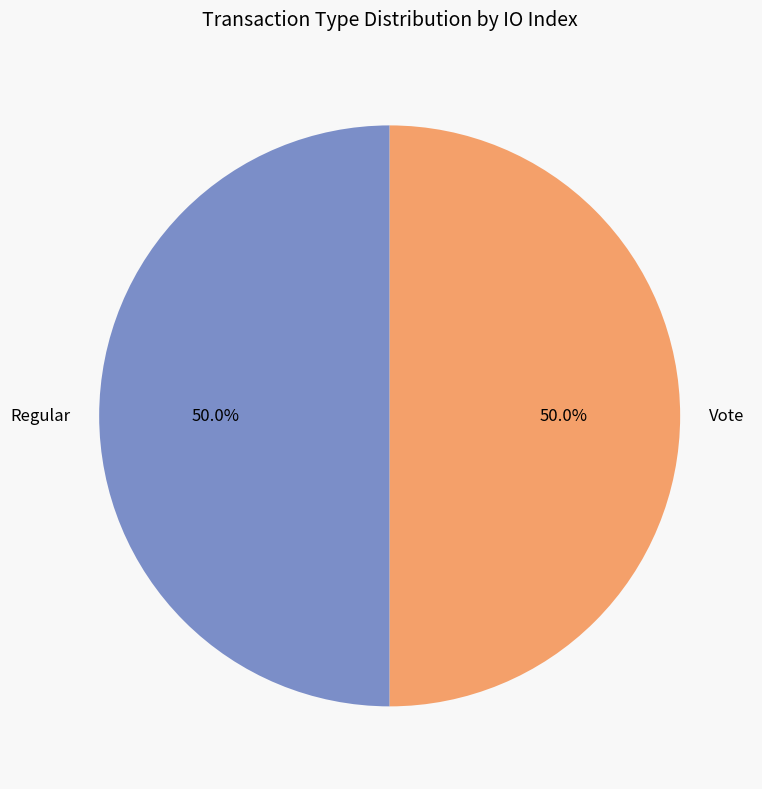

To the nearest percent, what percentage of the pie is Vote?

50%